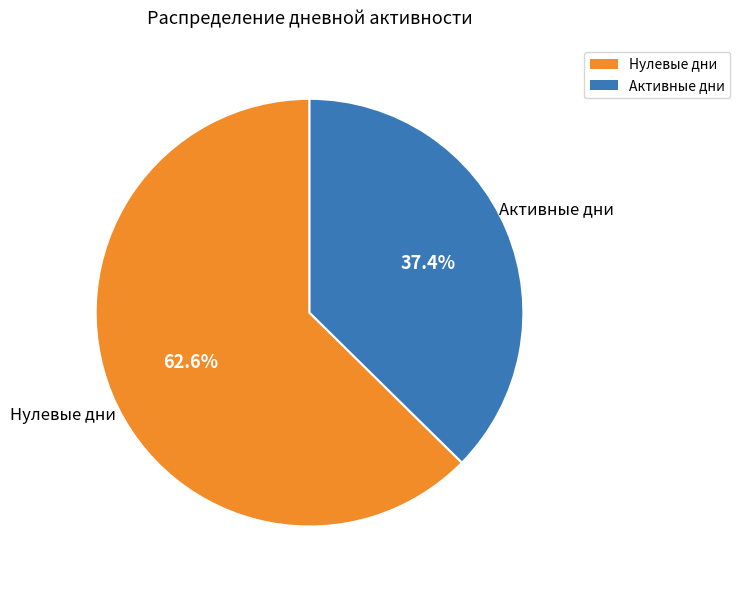

Is there a majority slice in this chart?

Yes